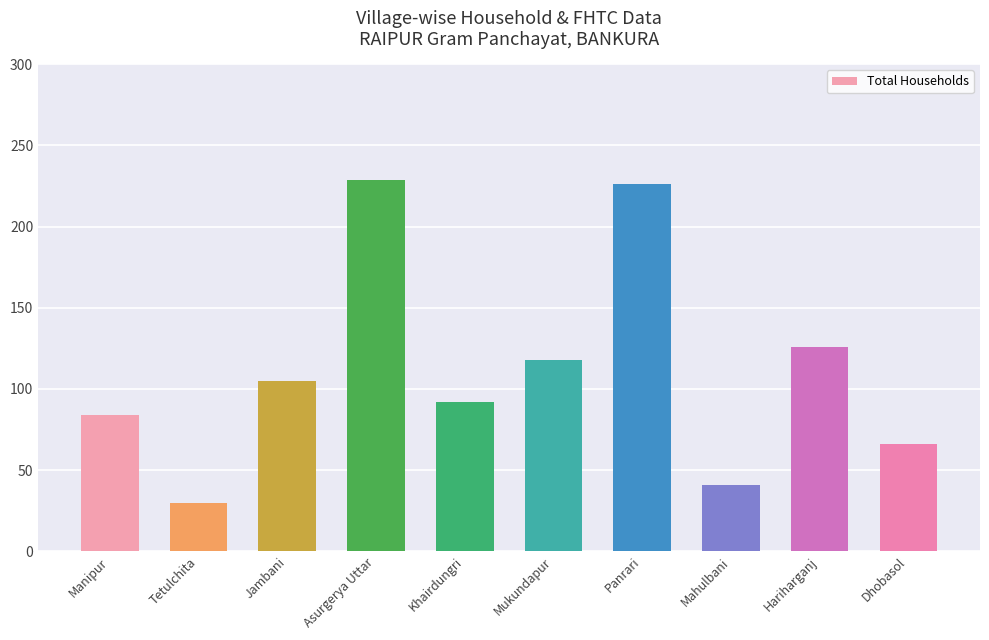

Reading left to right, transcribe all the data shown in this chart.

84	30	105	229	92	118	226	41	126	66